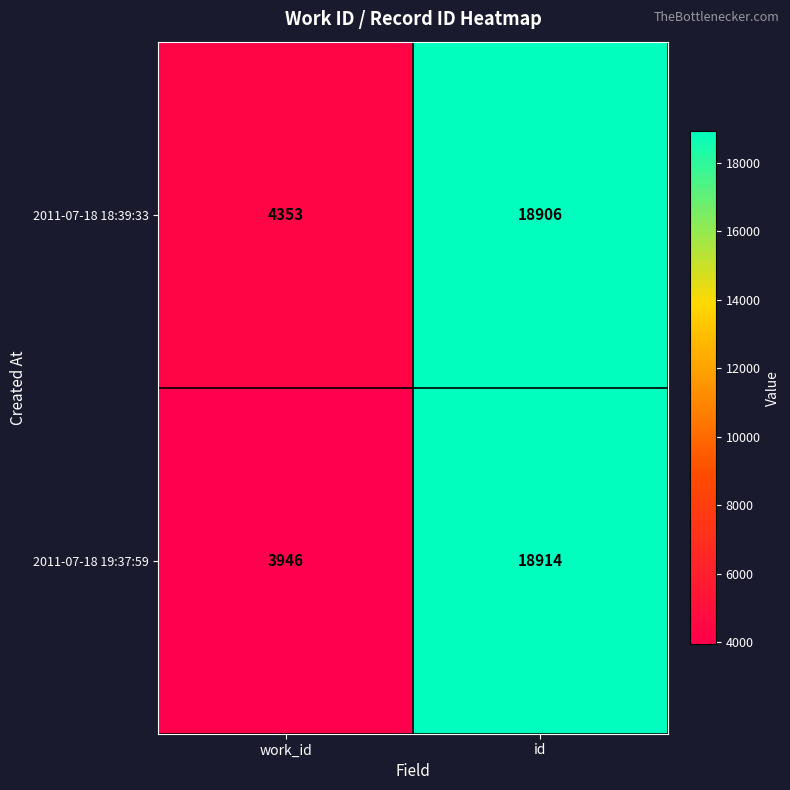

What is the sum of the 2011-07-18 18:39:33 values at work_id and id?

23259